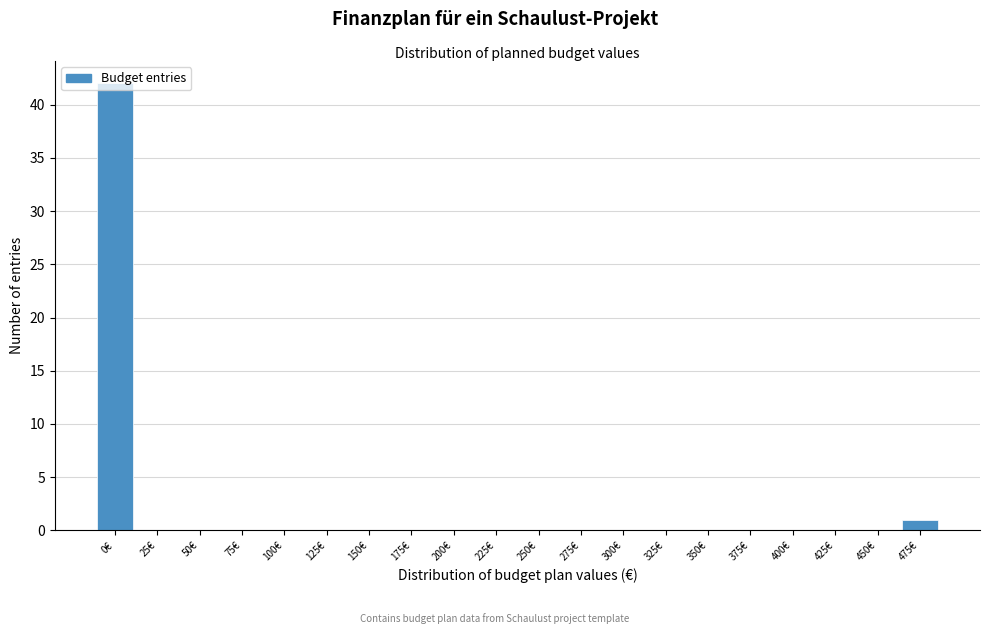

True or false: the data shows 0 at 100€.

True